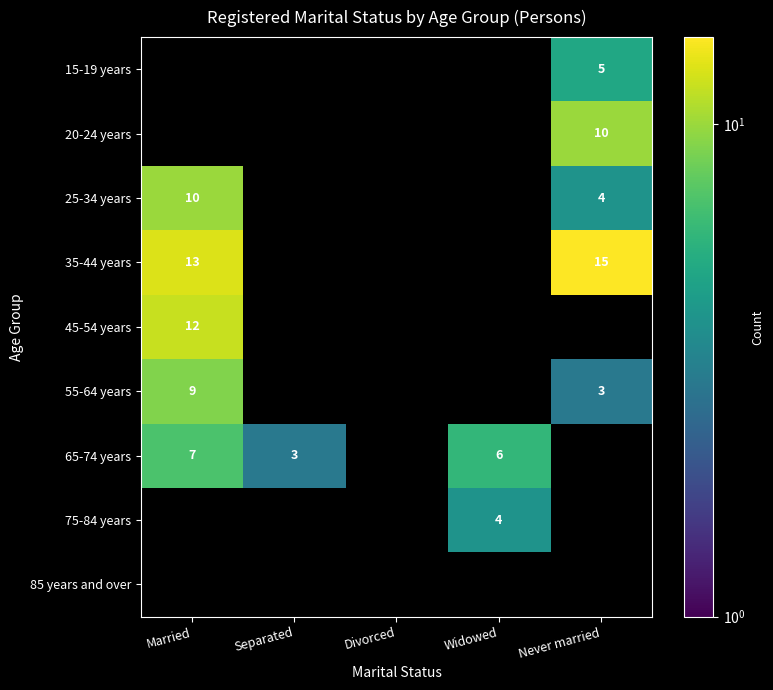

Is it true that 25-34 years equals 10 at Married?

True